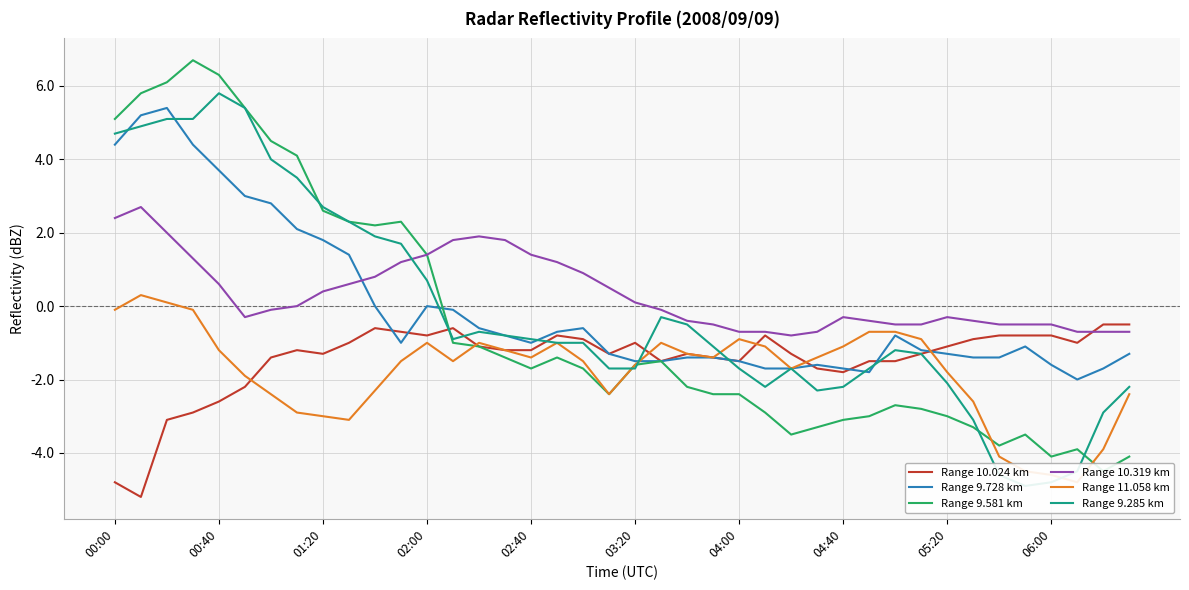

How many data points does each series have?

40